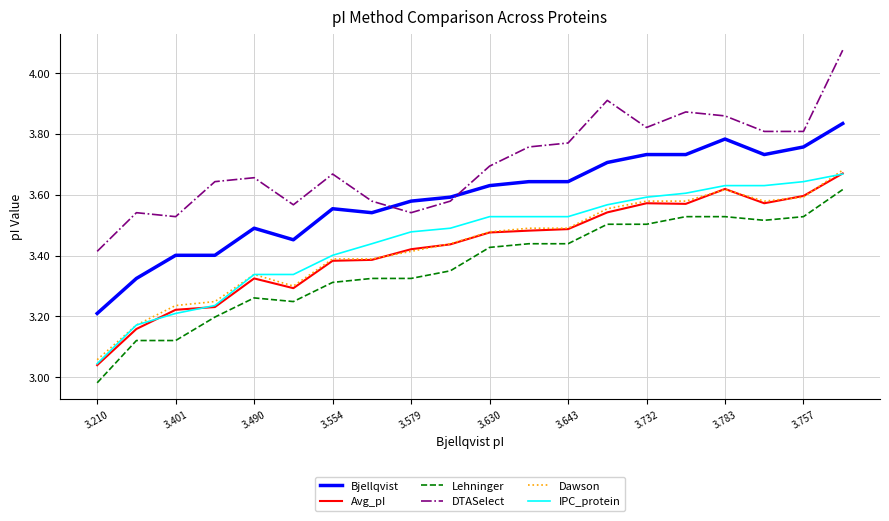

What is the difference between the maximum and second lowest values in the DTASelect series?

0.5